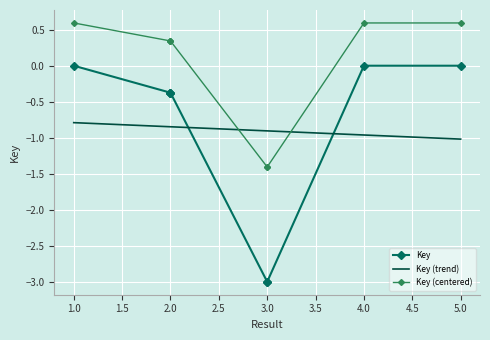

What is the minimum value for Key (trend)?

-1.0